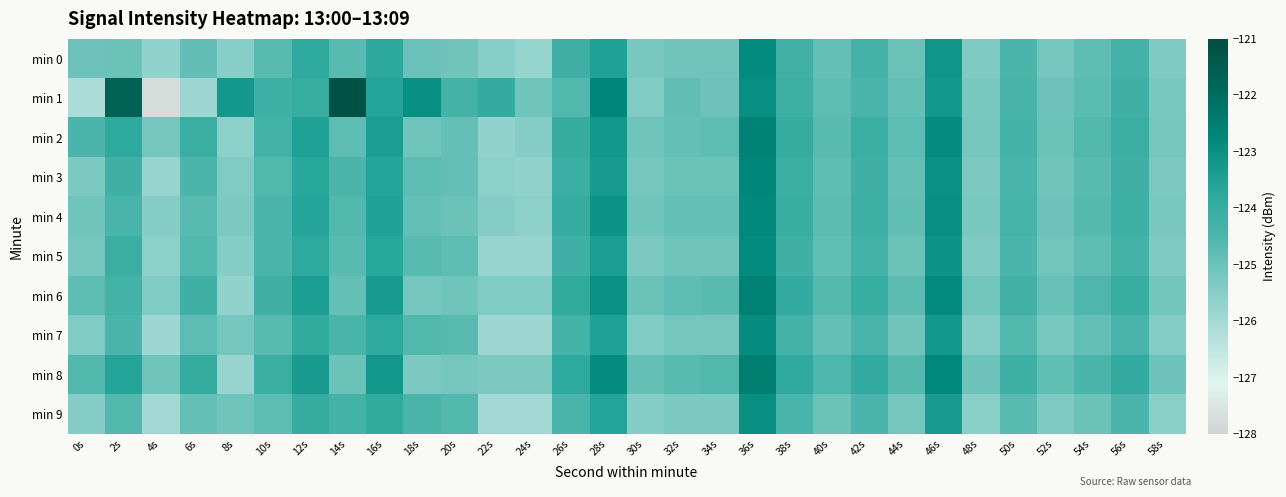

Rank the series at 42s from highest to lowest value.

min 8, min 6, min 2, min 4, min 3, min 5, min 0, min 7, min 1, min 9